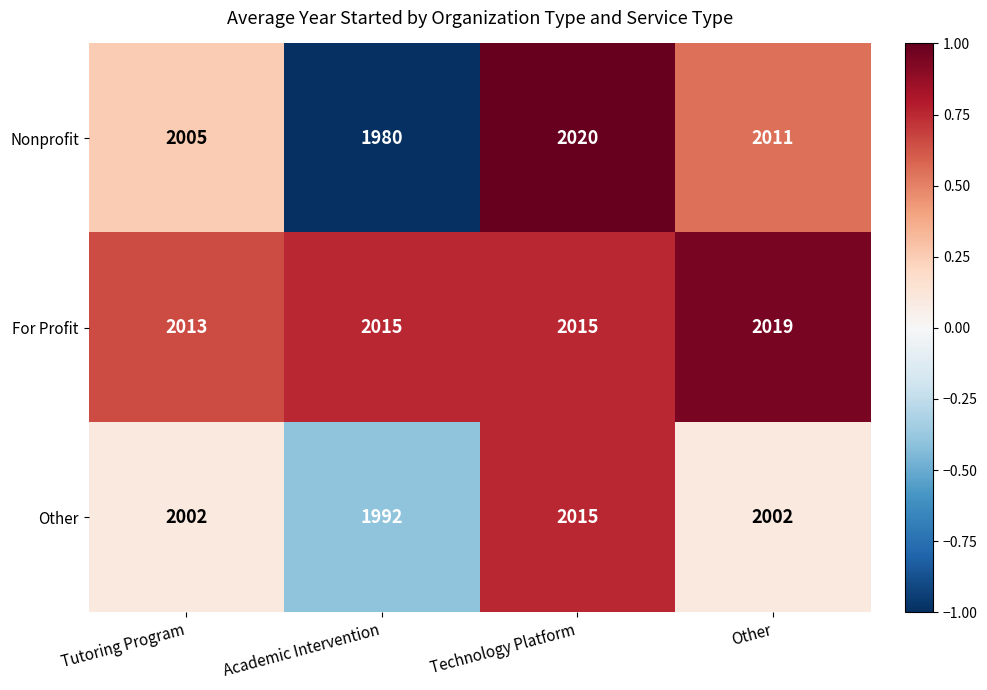

How many data points in For Profit are less than 2015?

1